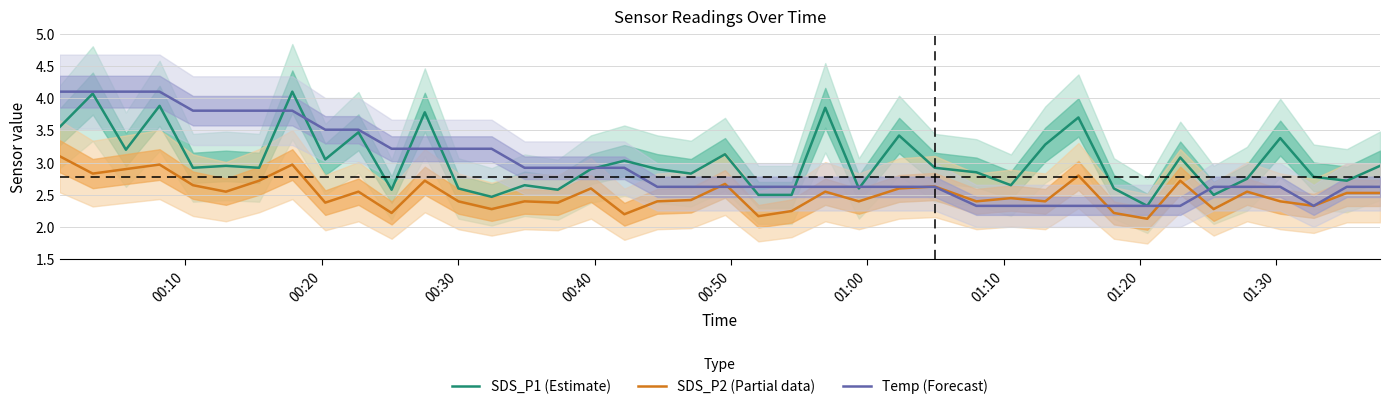

How many interior local valleys does the SDS_P2 (Partial data) series have?

14